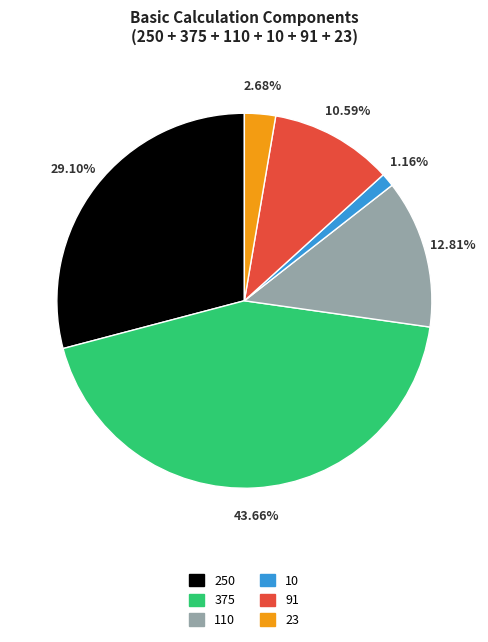

Which has a higher value, 110 or 375?

375